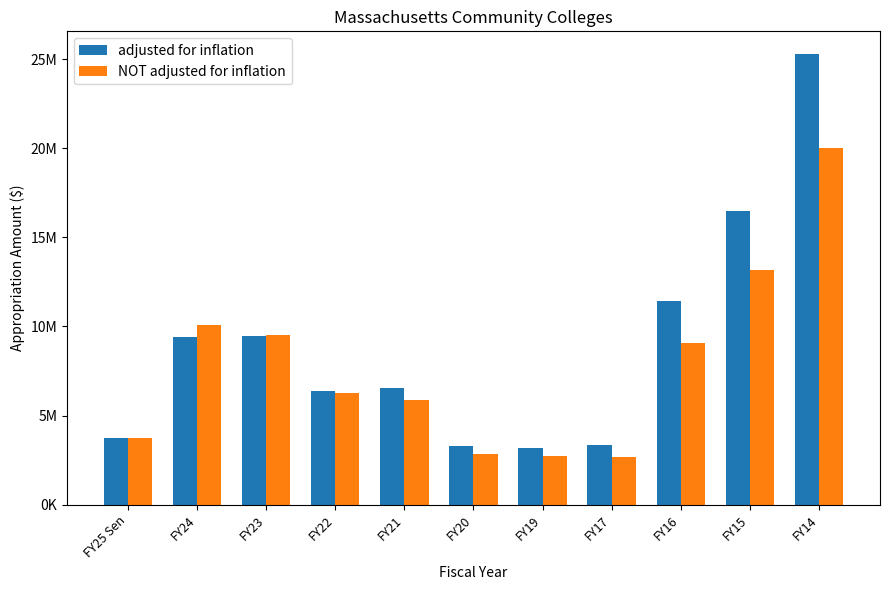

Are the bars horizontal?

No